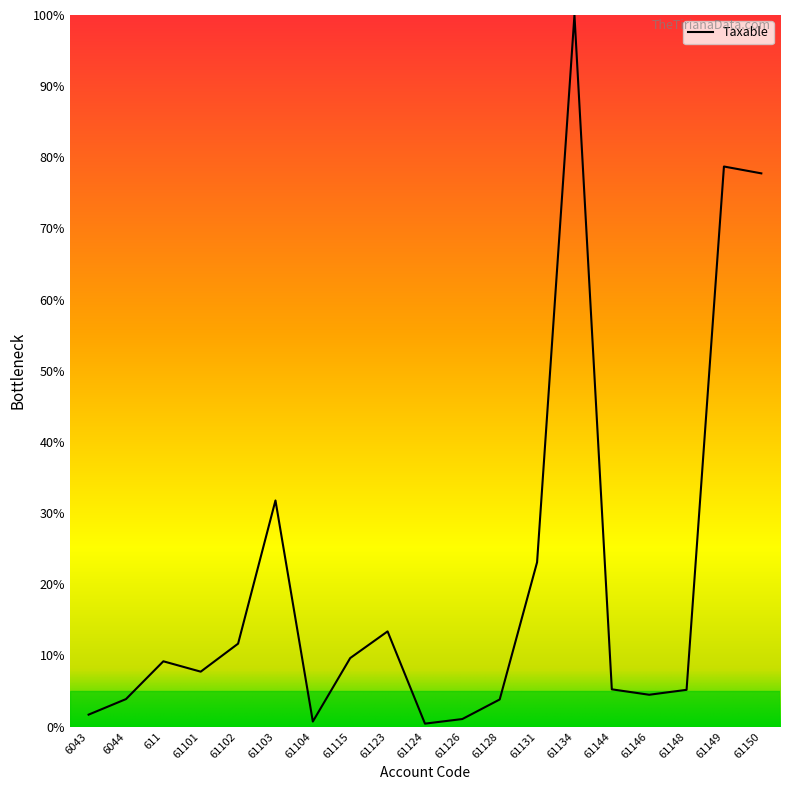

Between 61144 and 611, which is larger?

611